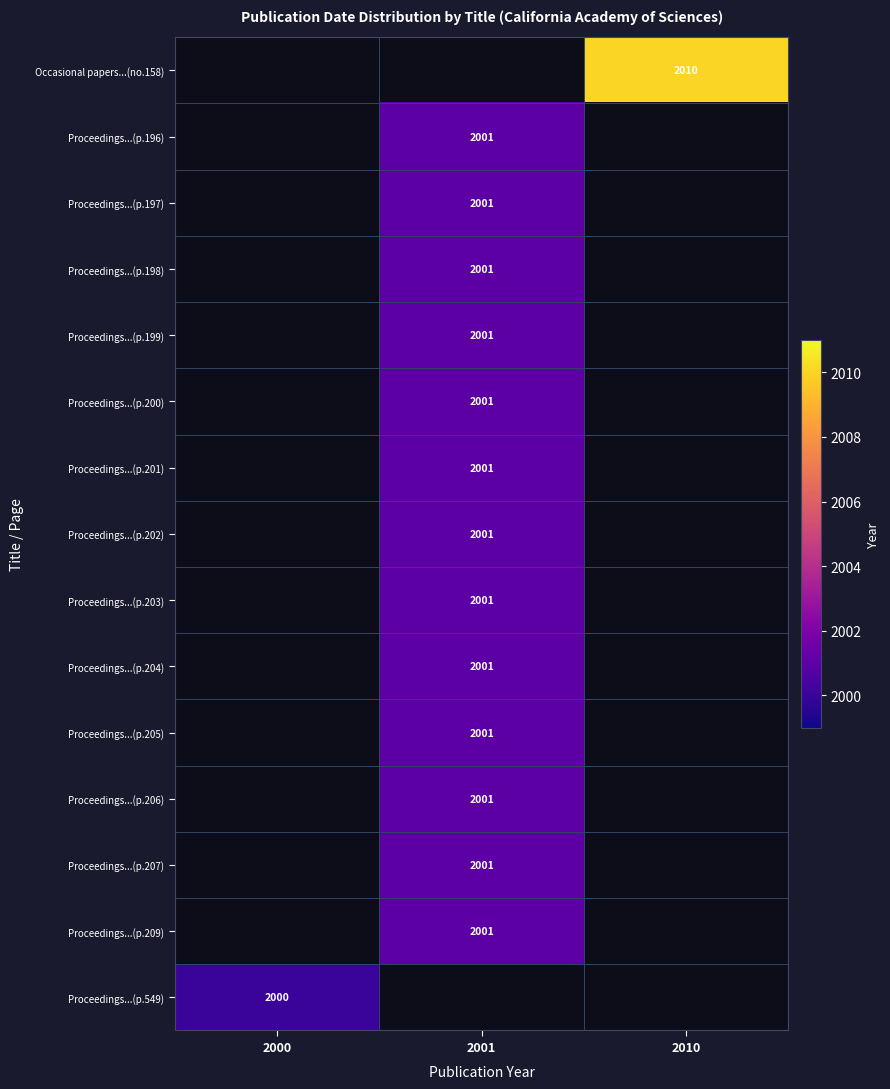

Is it true that Proceedings...(p.205) equals 1141 at 2001?

False